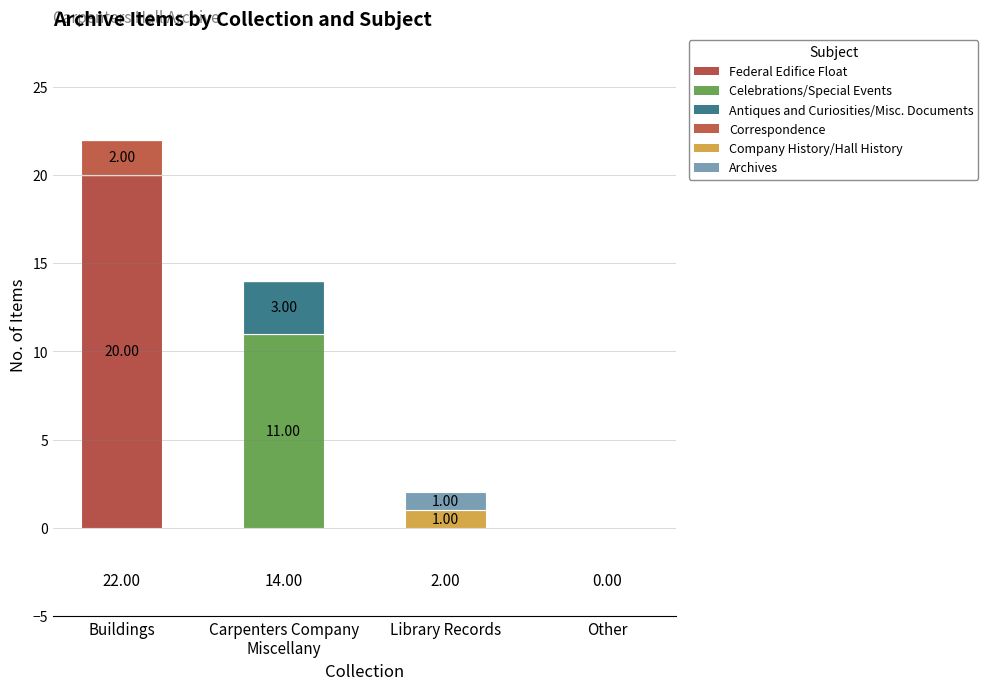

Does the chart contain stacked bars?

Yes